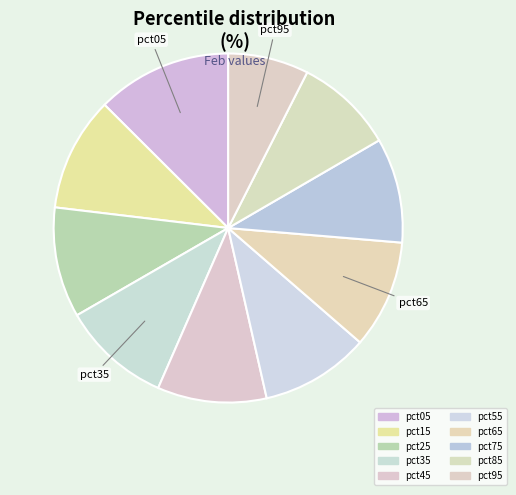

Which slice is the largest?

pct05